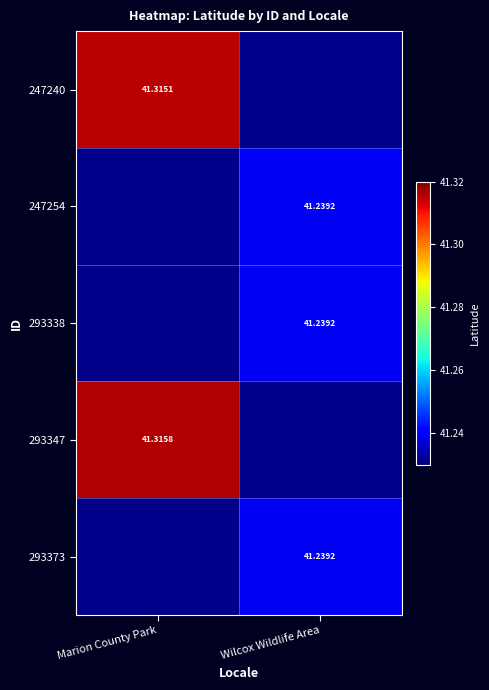

Is the value of 293347 at Marion County Park greater than the value of 293373 at Wilcox Wildlife Area?

Yes